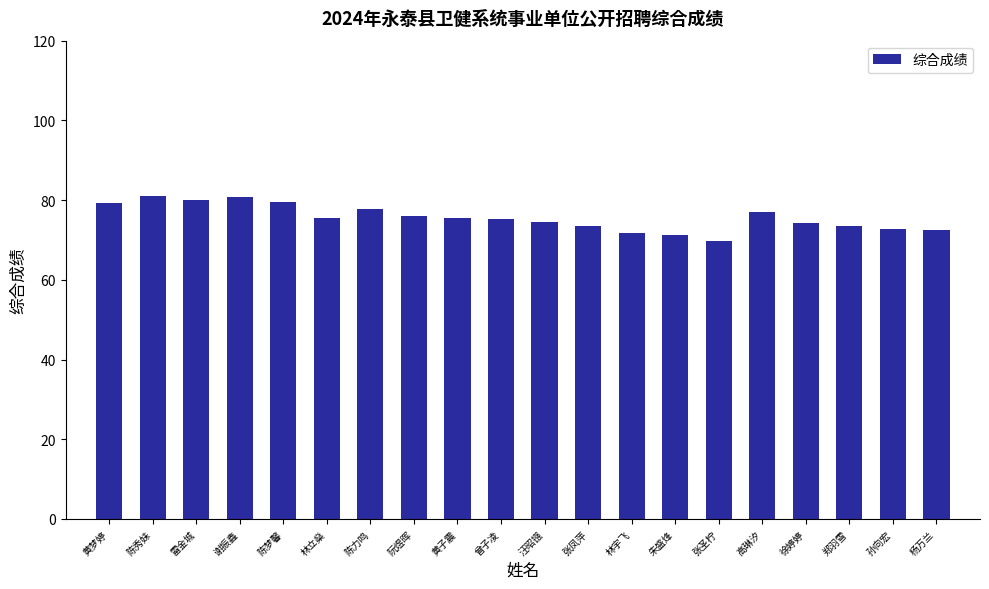

What is the average value?

75.6